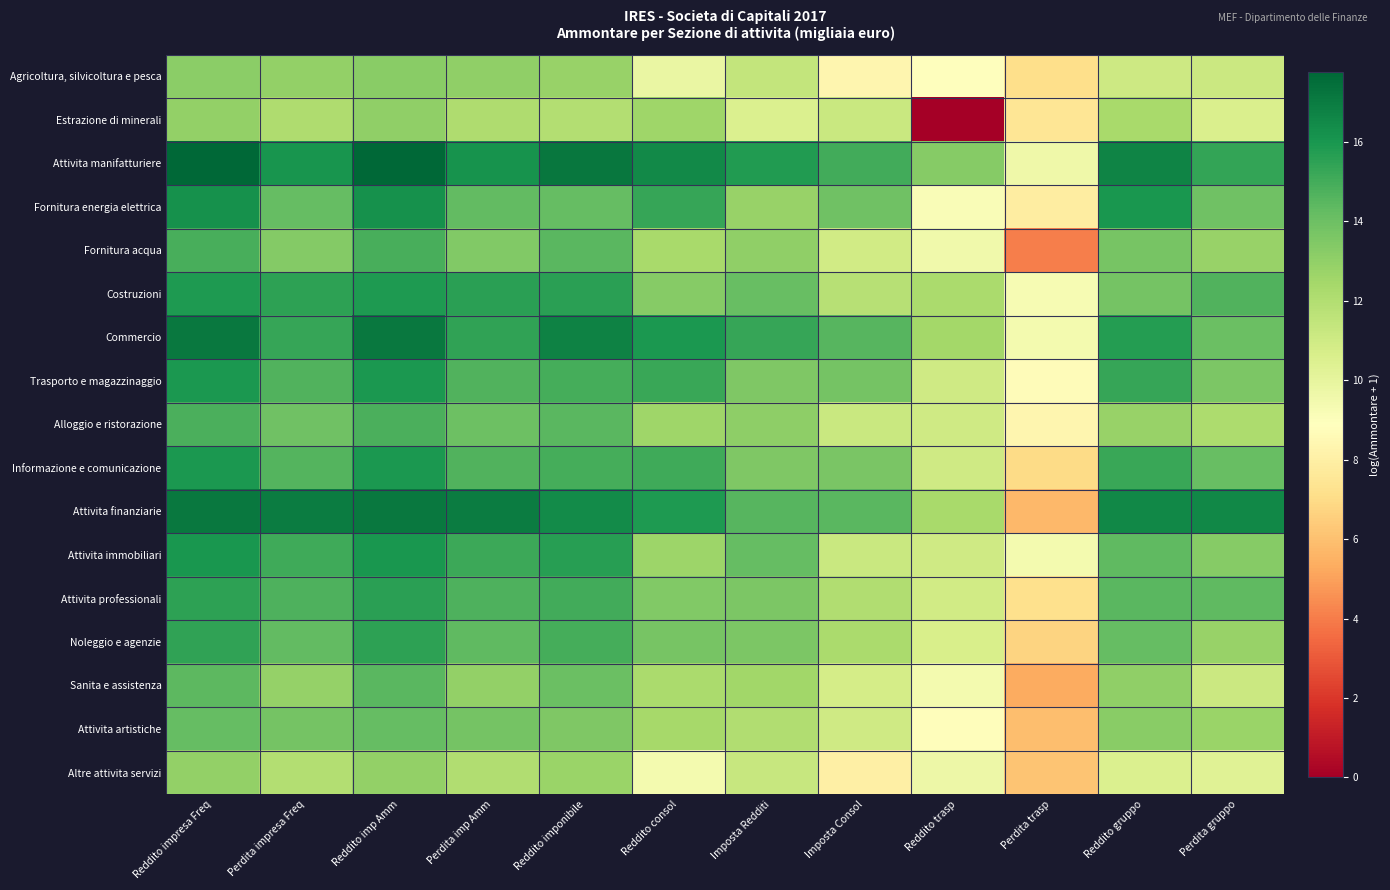

At Perdita trasp, list the series in order from largest to smallest.

Attivita manifatturiere, Attivita immobiliari, Commercio, Costruzioni, Trasporto e magazzinaggio, Alloggio e ristorazione, Fornitura energia elettrica, Estrazione di minerali, Attivita professionali, Agricoltura, silvicoltura e pesca, Informazione e comunicazione, Noleggio e agenzie, Altre attivita servizi, Attivita artistiche, Attivita finanziarie, Sanita e assistenza, Fornitura acqua